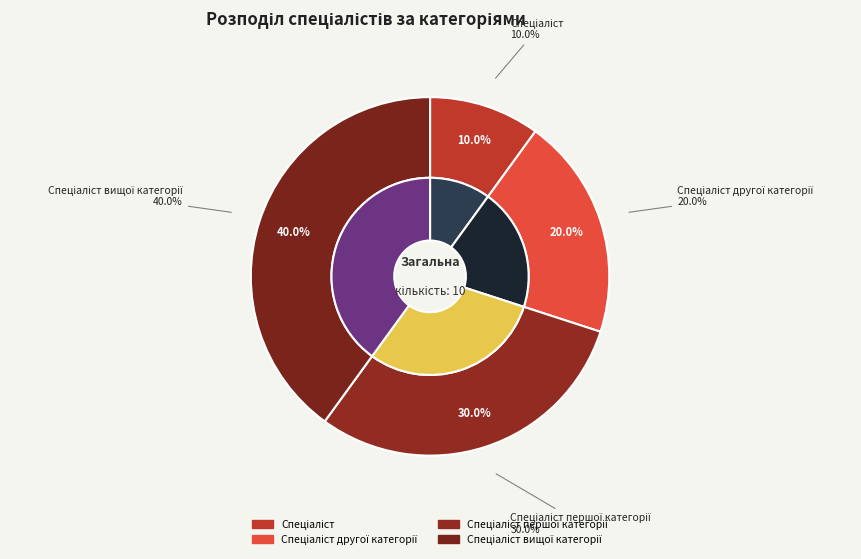

What is the smallest slice in the pie chart?

Спеціаліст